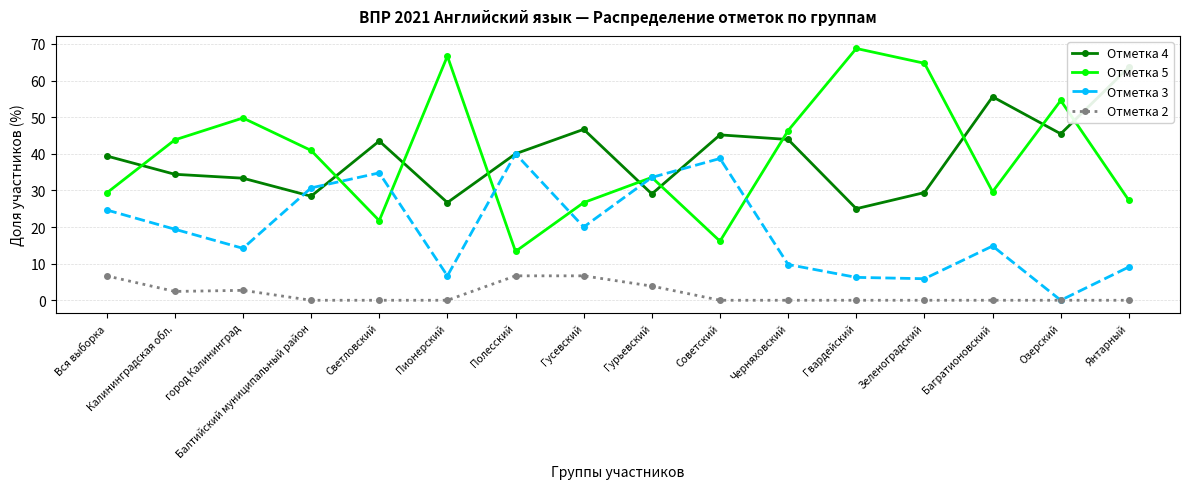

What is the difference between the Отметка 4 values at Полесский and Янтарный?

23.6